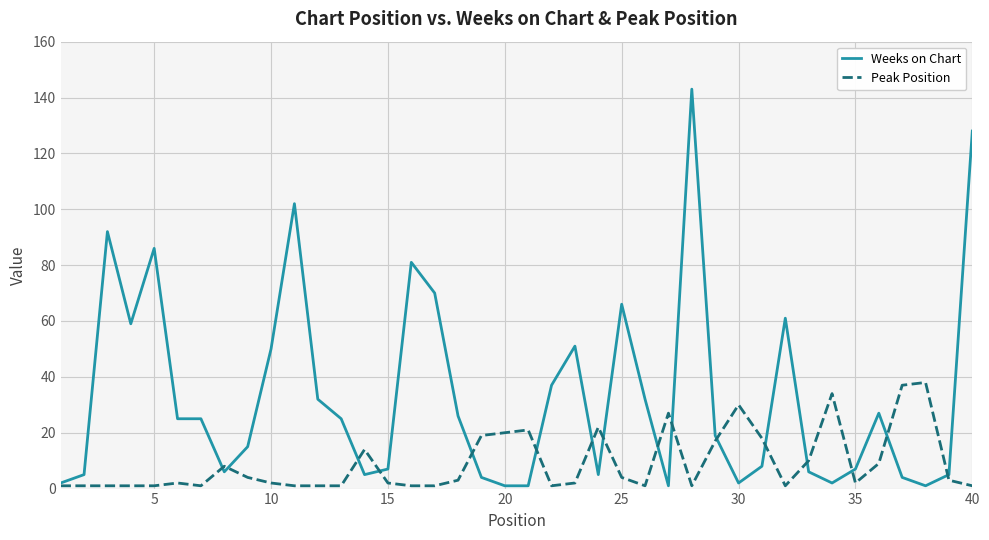

List the series in order of their overall mean, highest first.

Weeks on Chart, Peak Position